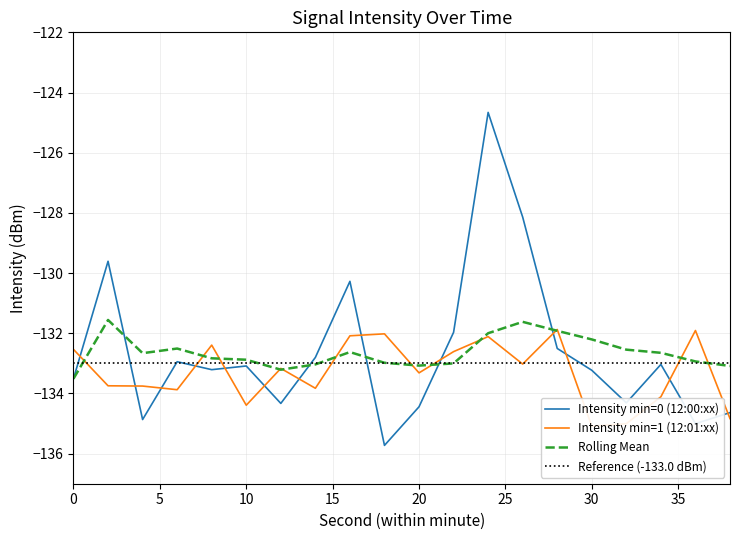

The value of Reference (-133.0 dBm) at 20 is -49.4. True or false?

False